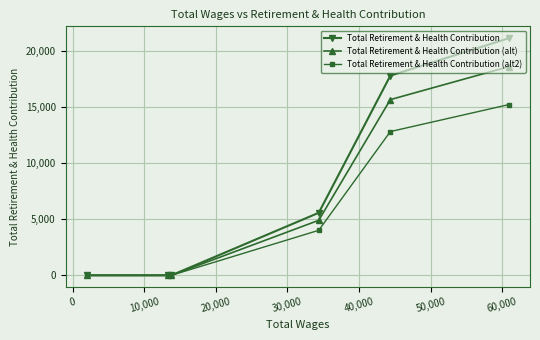

What is the maximum value shown in the chart?

21175.0